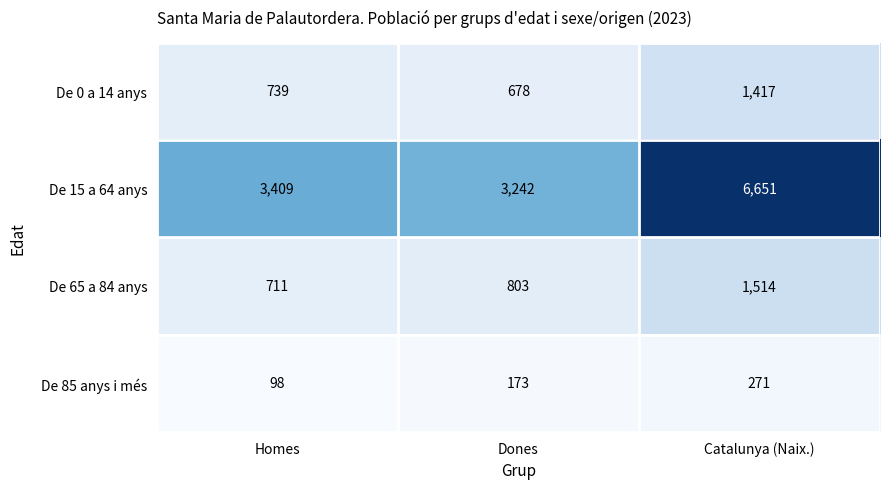

Reading left to right, transcribe all the data shown in this chart.

De 0 a 14 anys: Homes=739	Dones=678	Catalunya (Naix.)=1417
De 15 a 64 anys: Homes=3409	Dones=3242	Catalunya (Naix.)=6651
De 65 a 84 anys: Homes=711	Dones=803	Catalunya (Naix.)=1514
De 85 anys i més: Homes=98	Dones=173	Catalunya (Naix.)=271